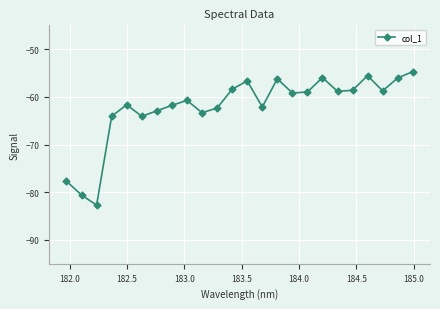

How many interior local peaks (higher than both neighbors) does the data have?

6